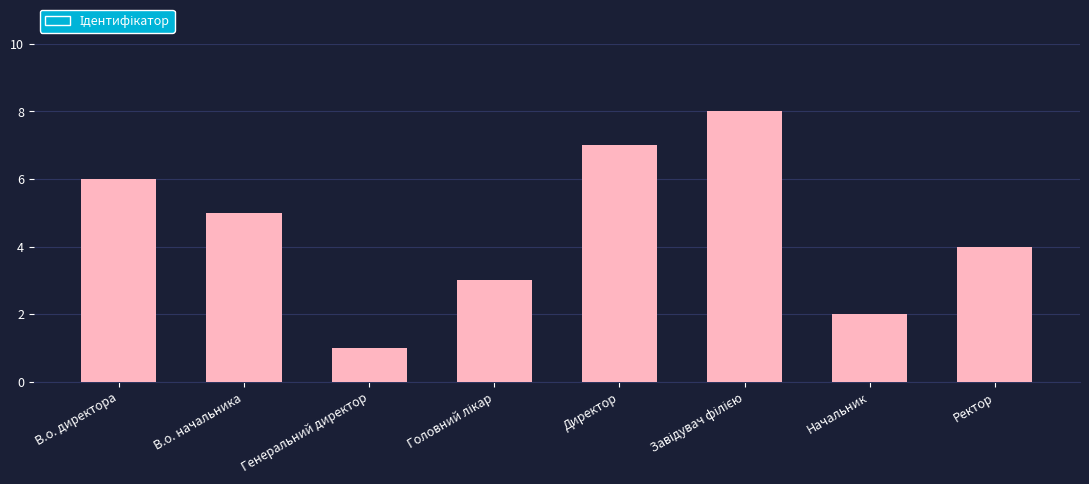

Are the bars horizontal?

No